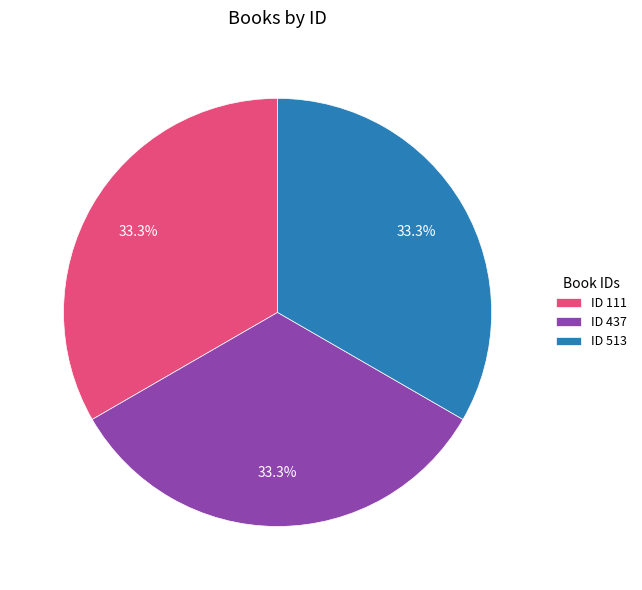

Is there any slice that represents more than half of the pie?

No